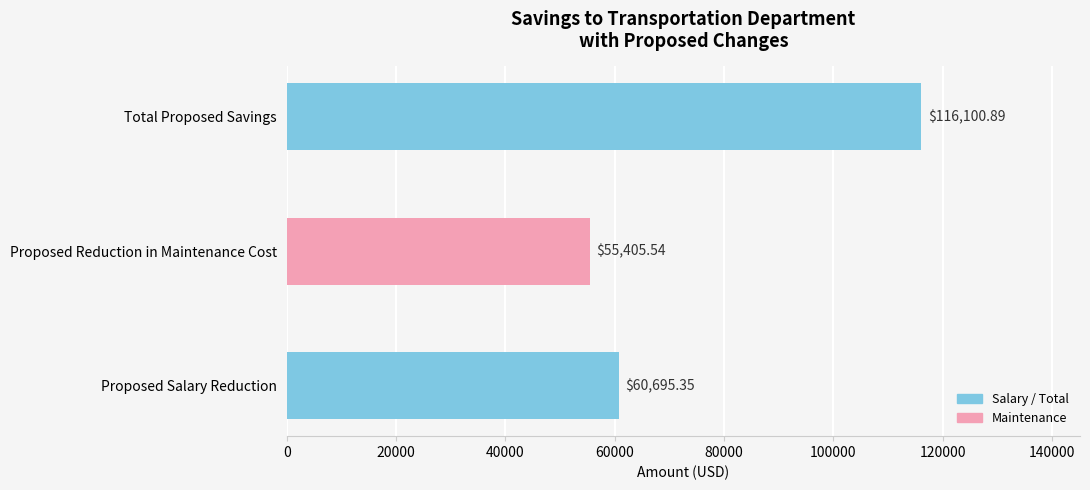

How many bars are there in total?

3